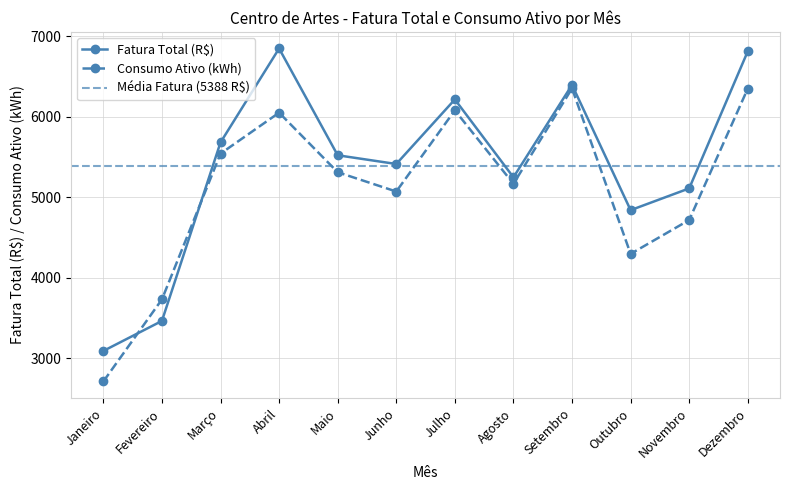

List the series in order of their peak value, highest first.

Fatura Total (R$), Consumo Ativo (kWh)